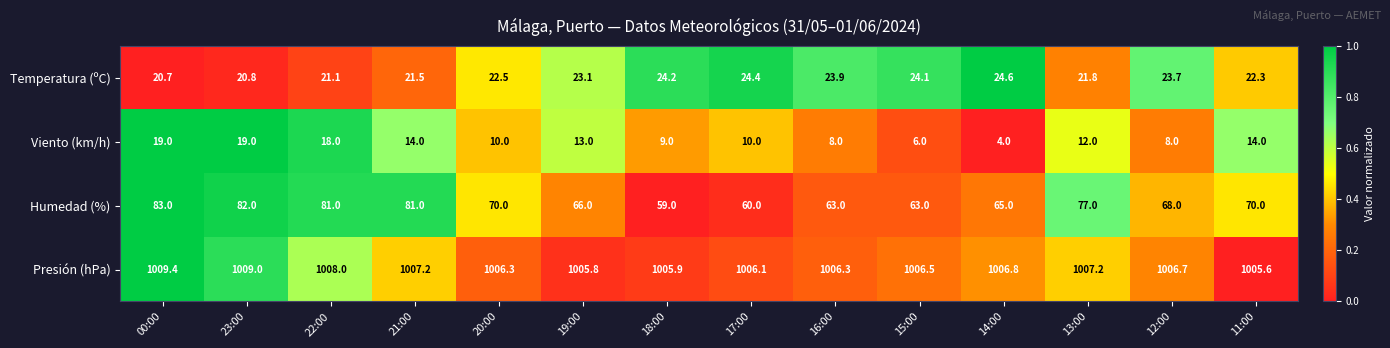

True or false: Temperatura (ºC) has a value of 24.1 at 15:00.

True